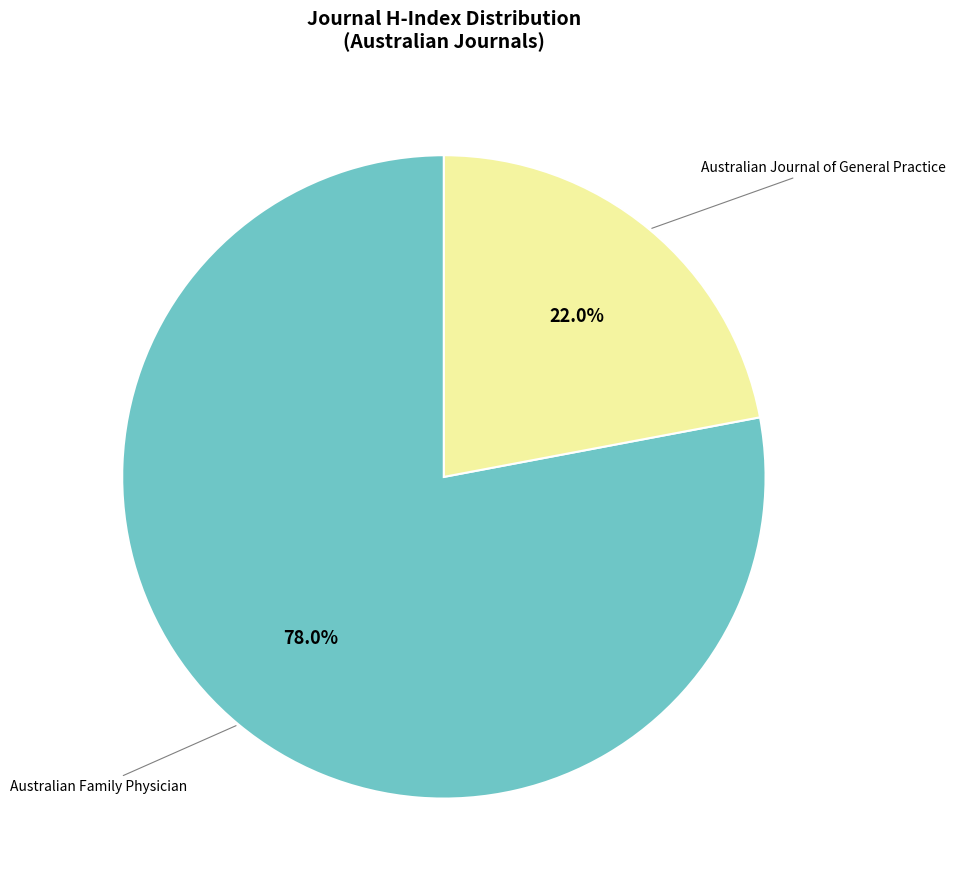

Does any single category account for the majority?

Yes